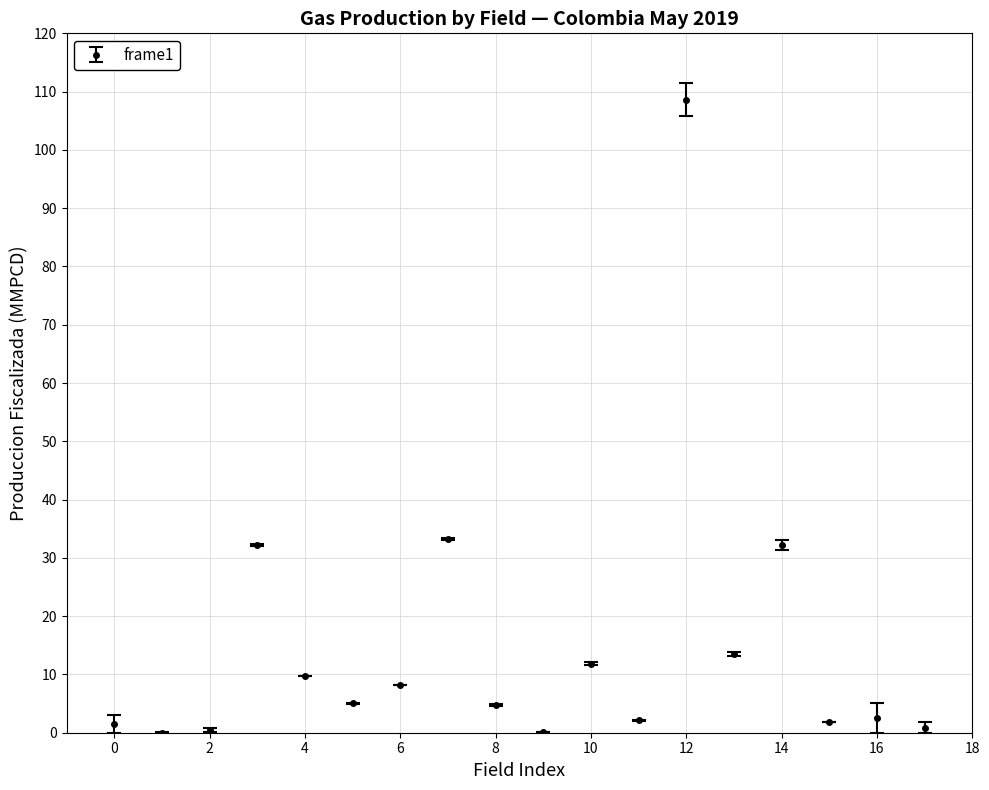

What is the value of the 7th point from the left?

8.2